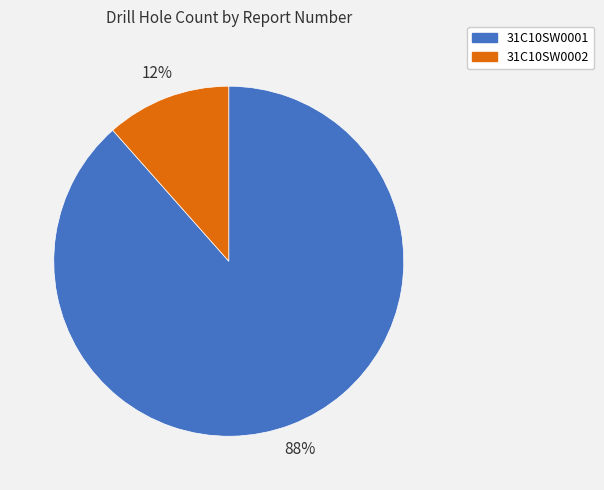

What is the largest slice in the pie chart?

31C10SW0001